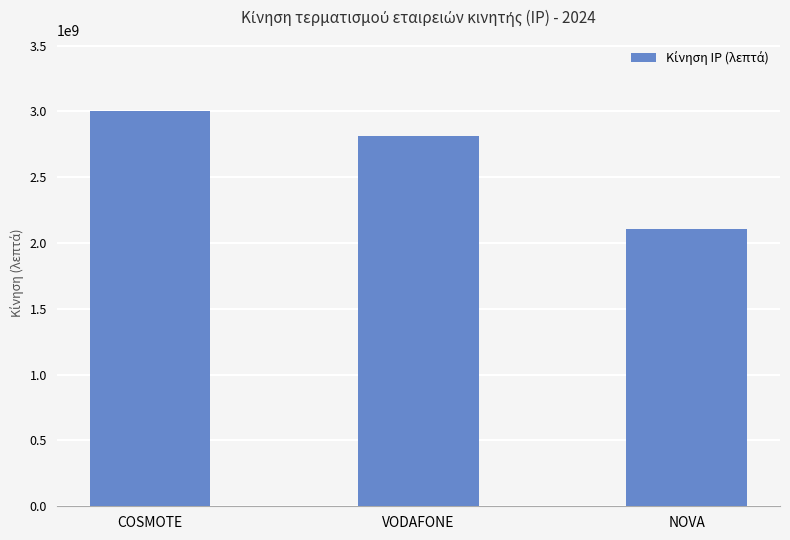

At which category does the chart reach its peak across all series?

COSMOTE